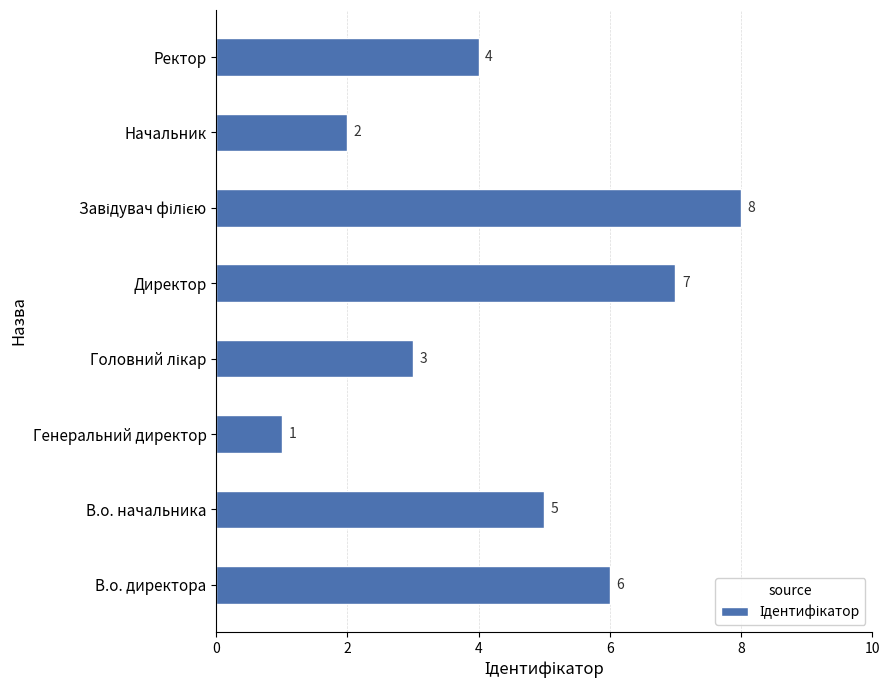

Reading bottom to top, transcribe all the data shown in this chart.

6	5	1	3	7	8	2	4